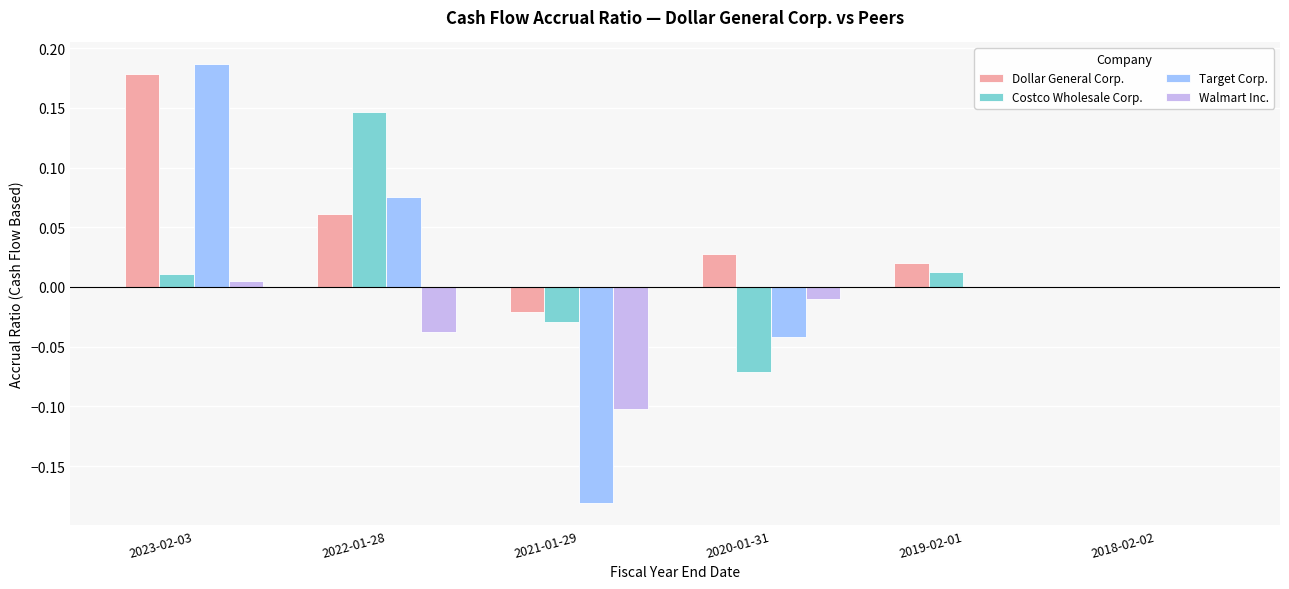

The Target Corp. series shows 0.1 at 2019-02-01. True or false?

False